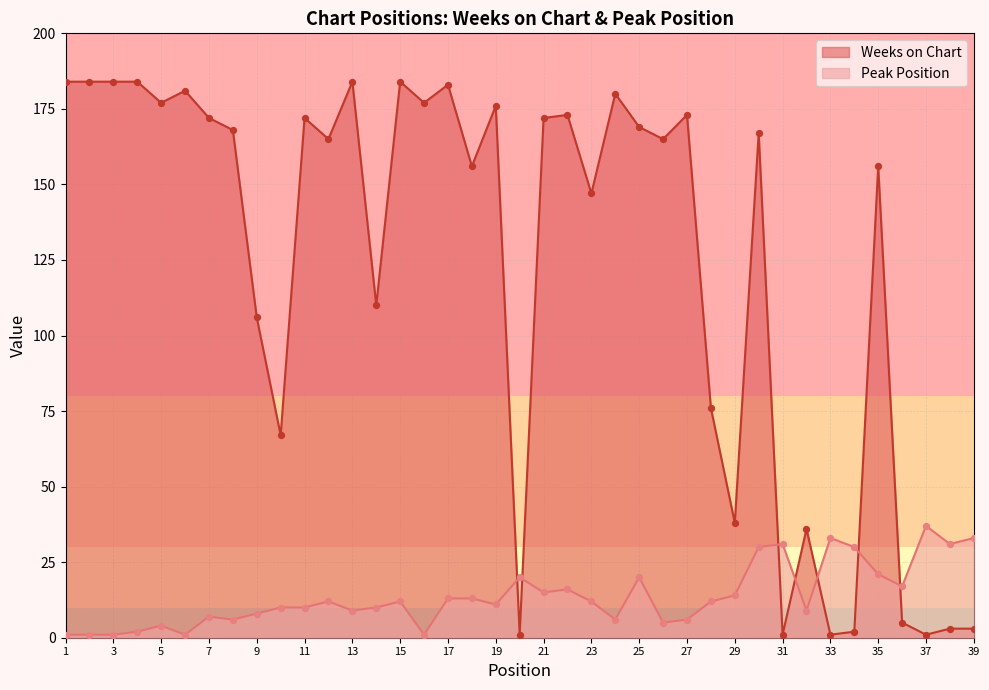

At which category is the sum across all series the highest?

30